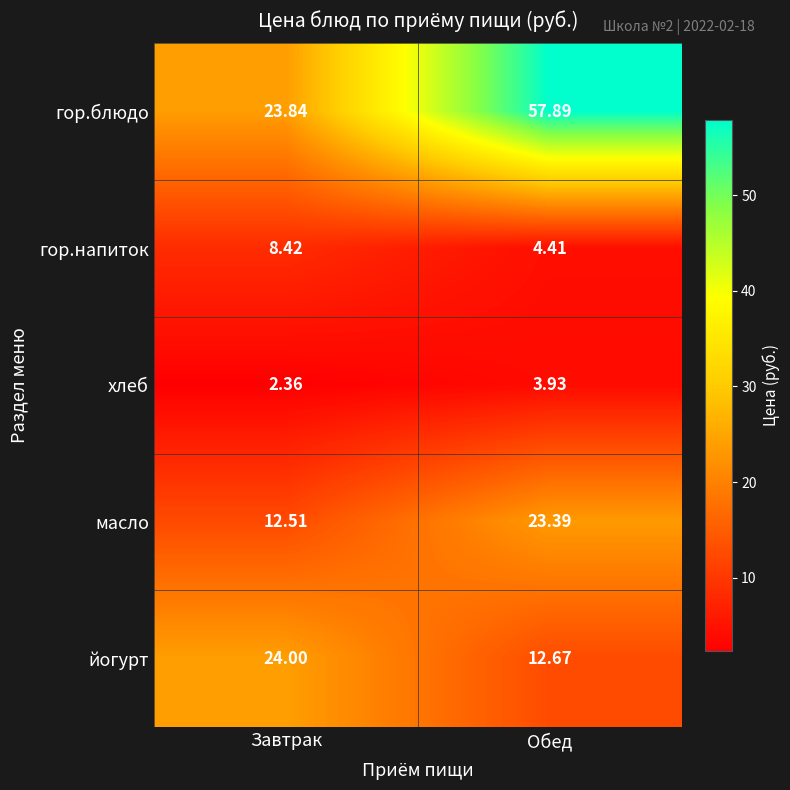

Where is хлеб nearest to the value 3?

Завтрак